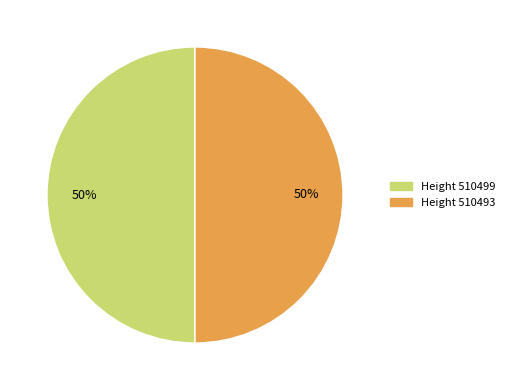

To the nearest percent, what is the average slice percentage?

50%